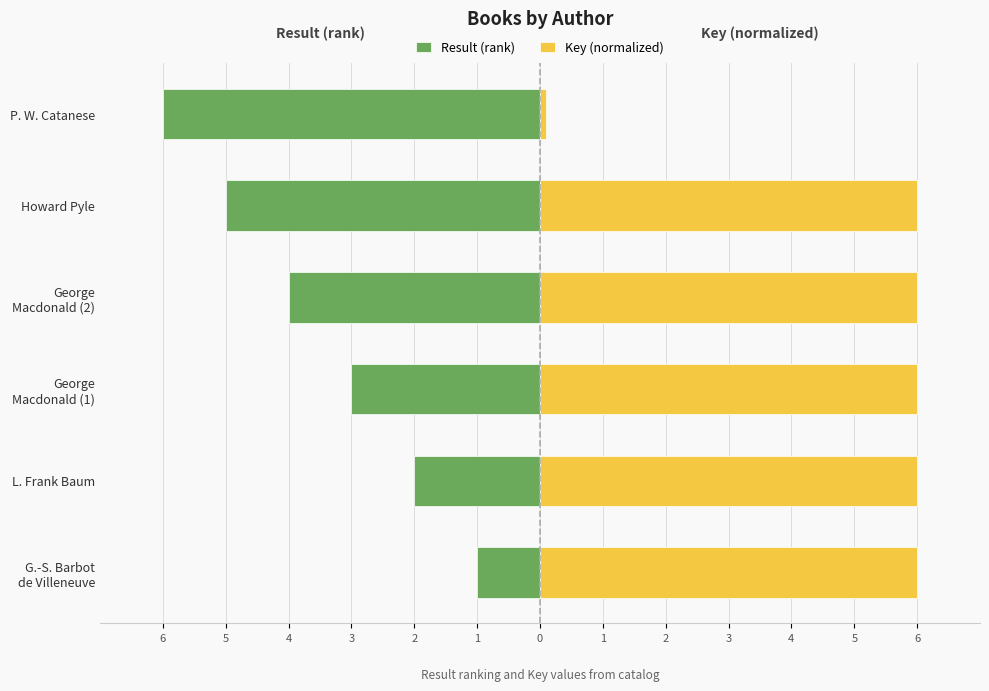

Which has a higher value, George Macdonald (2) or L. Frank Baum?

L. Frank Baum